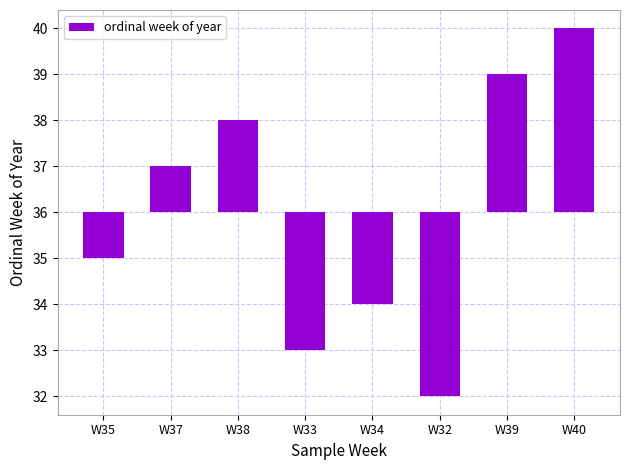

How many series are shown in this chart?

1